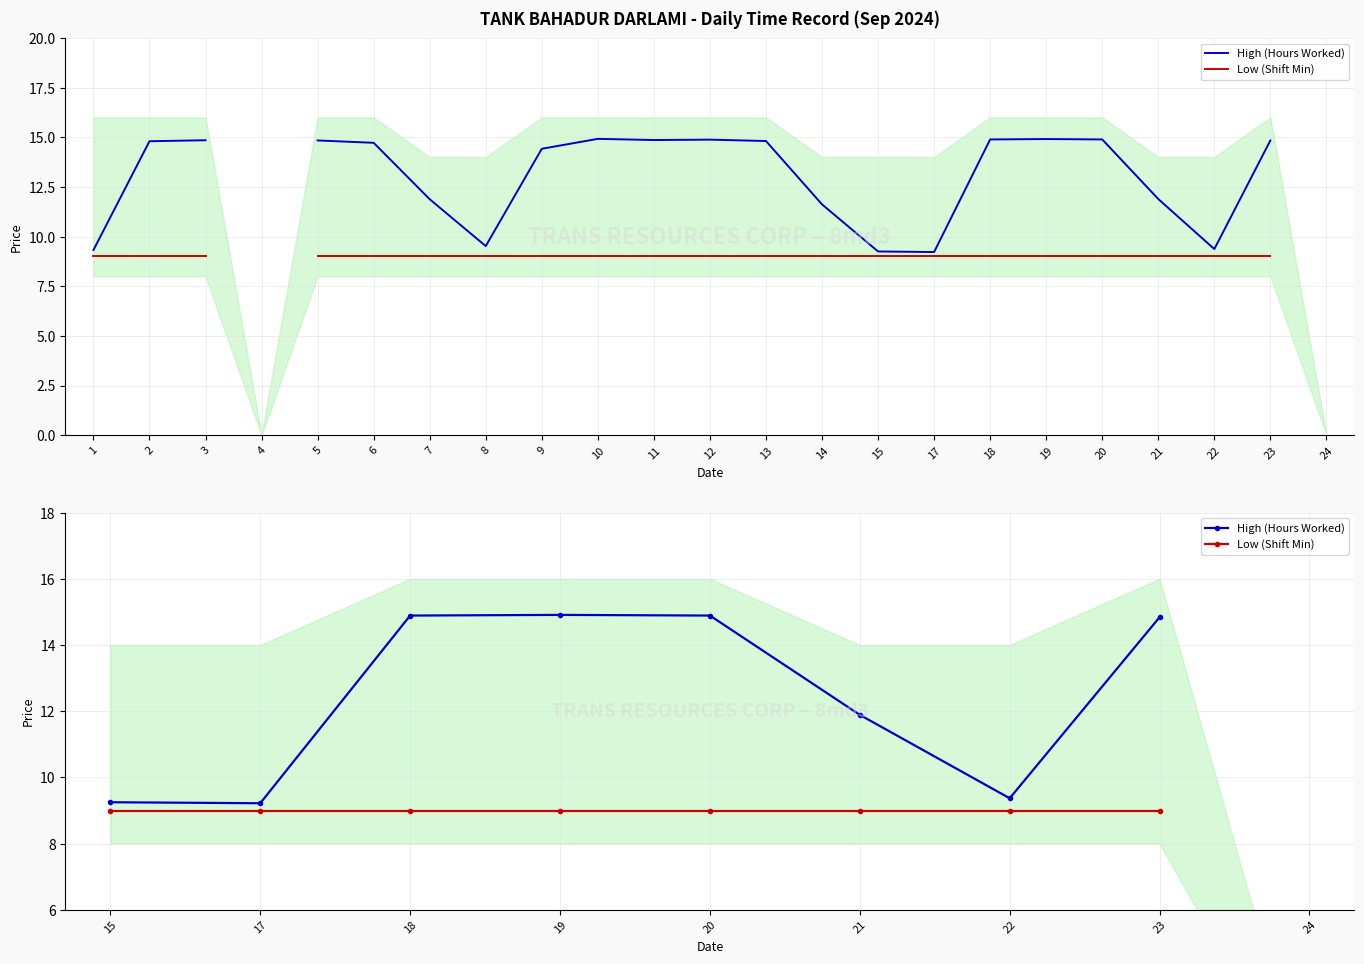

Which series has the widest spread of values?

High (Hours Worked)